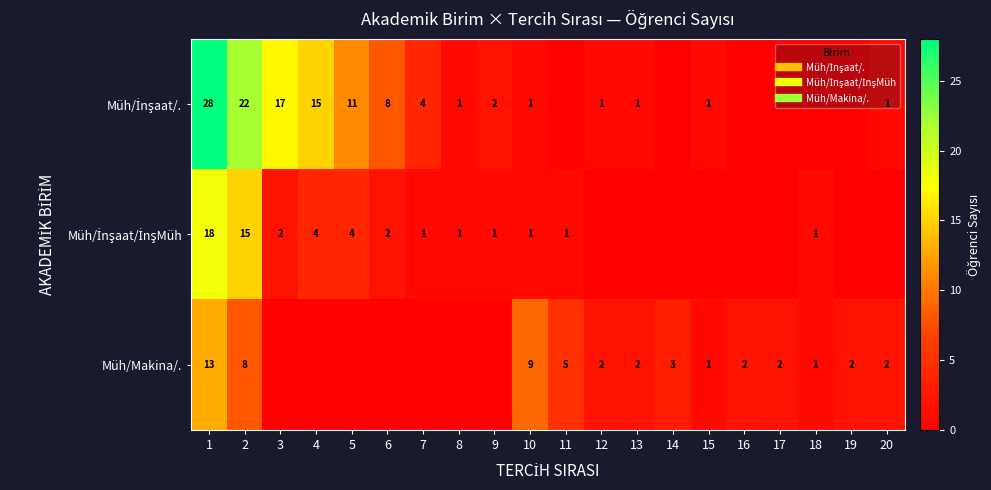

How many categories are shown in the chart?

20